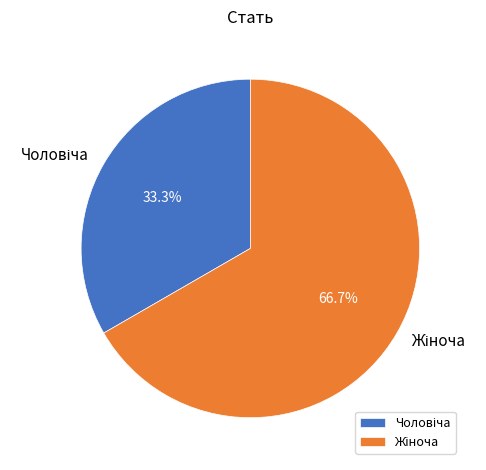

Rank the categories by value from highest to lowest.

Жіноча, Чоловіча